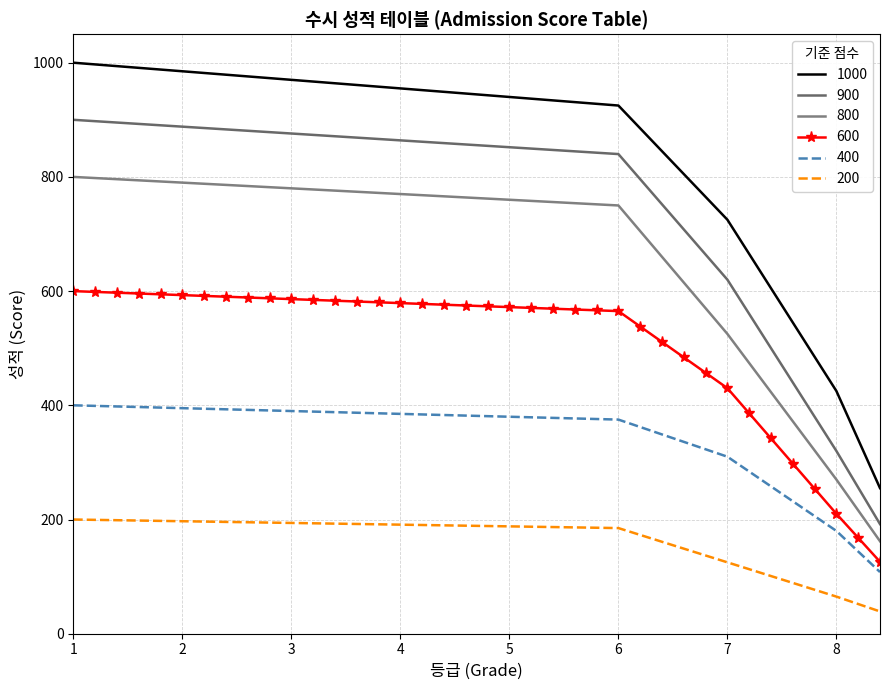

What is the label of the 27th point from the right?

3.2